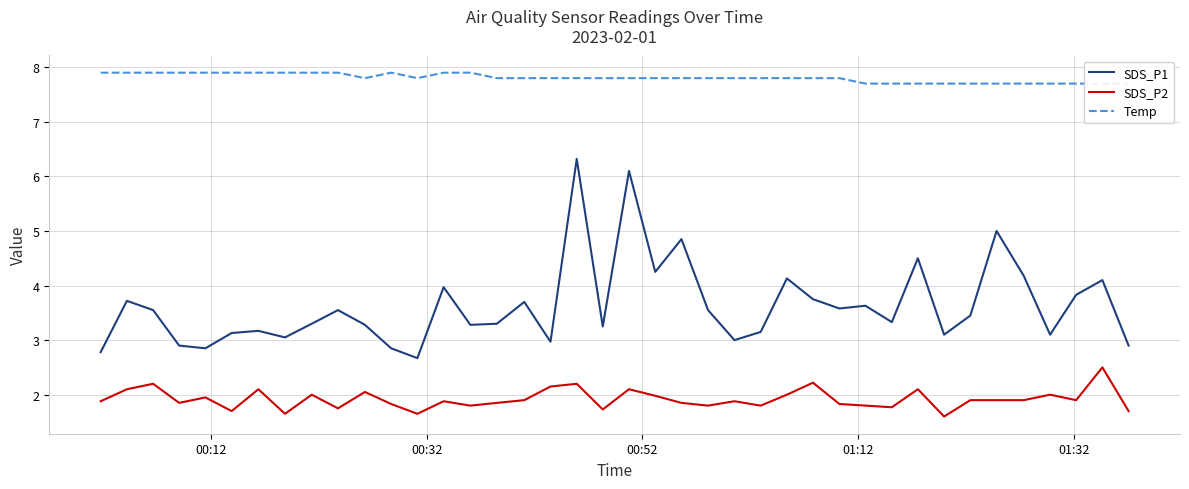

At how many categories does at least one series exceed 6?

40